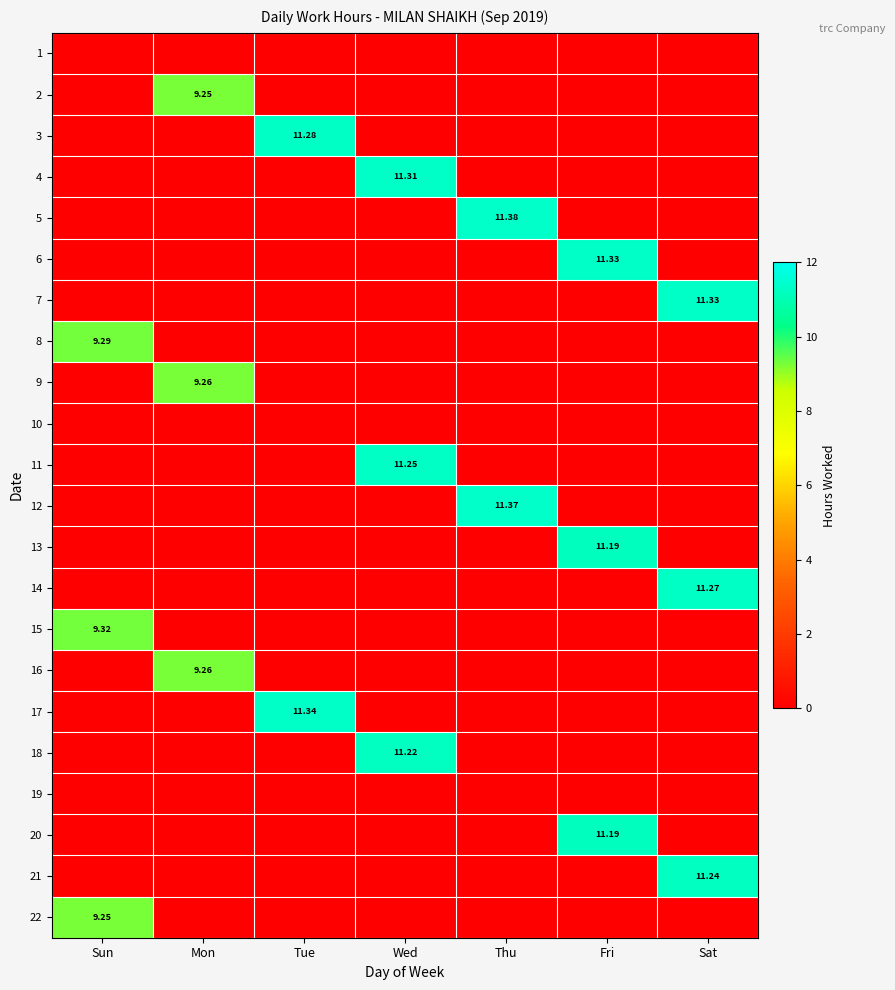

At how many categories does at least one series exceed 1?

7